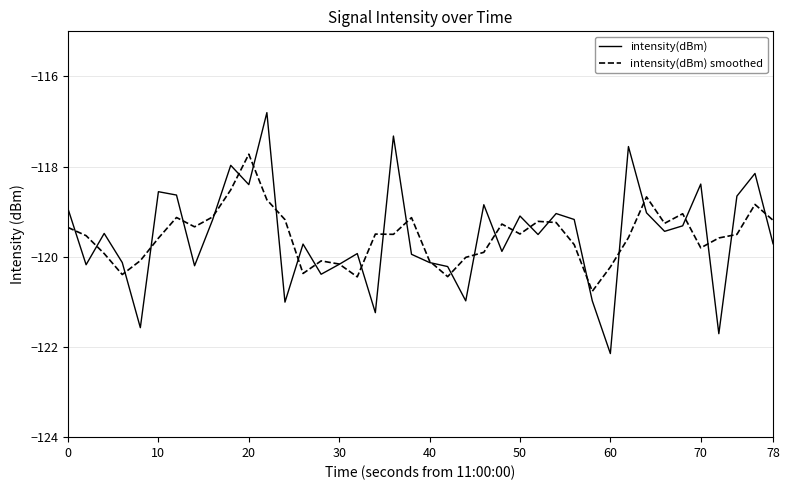

Which series has the widest spread of values?

intensity(dBm)